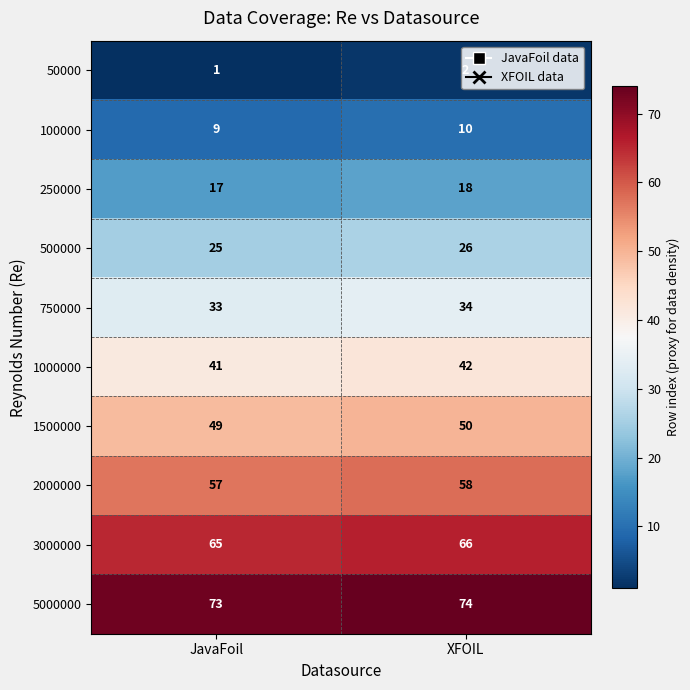

What is the sum of the 250000 values at XFOIL and JavaFoil?

35